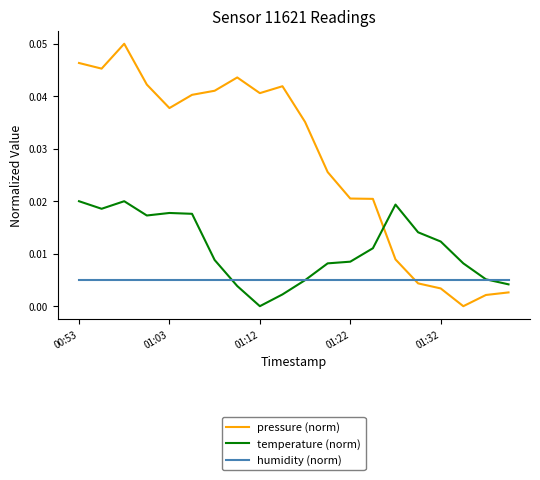

How many intersections are there between pressure (norm) and humidity (norm)?

1